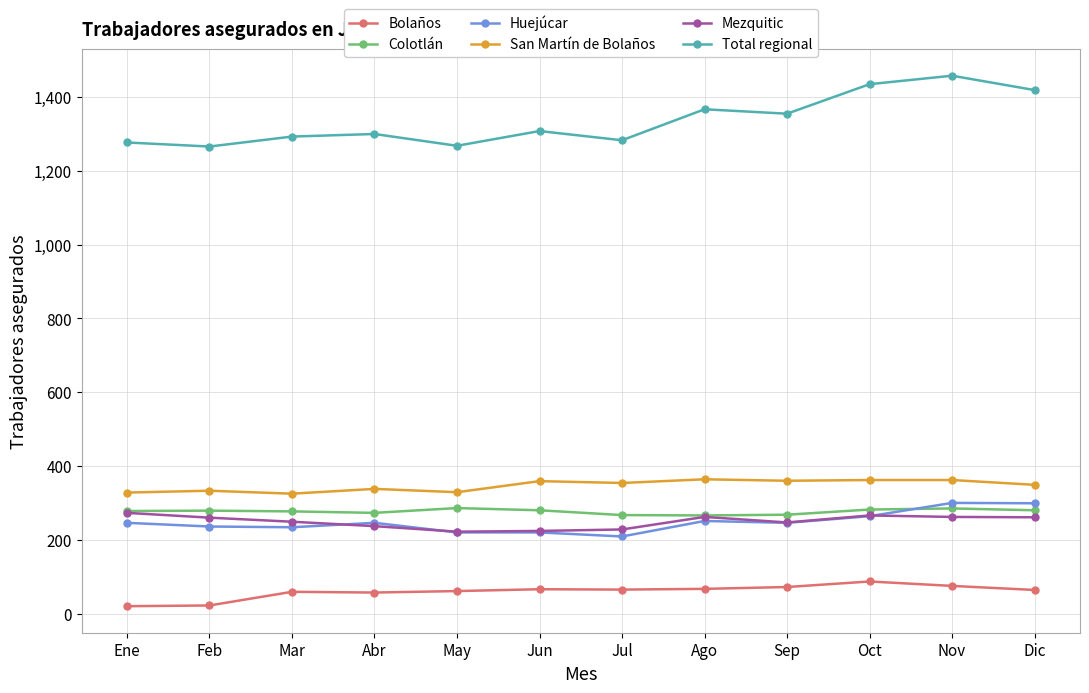

What is the total value across all series at May?

2386